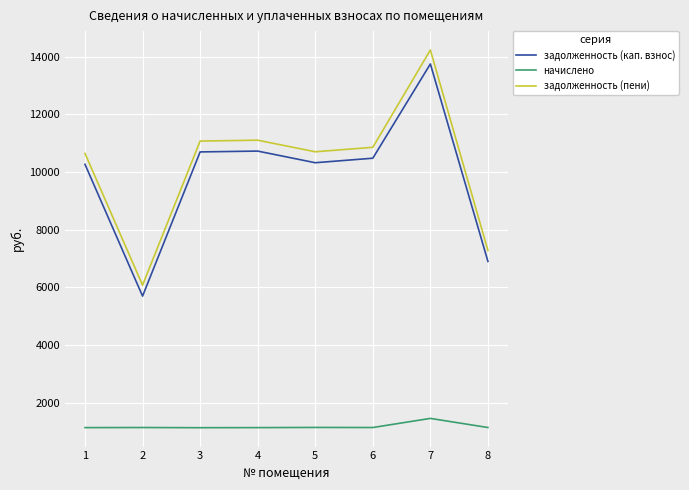

What is the minimum value shown in the chart?

1129.4